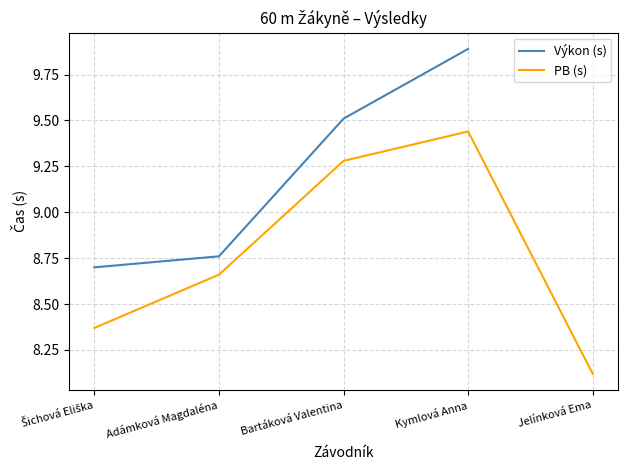

How many data points in Výkon (s) are above 9?

2